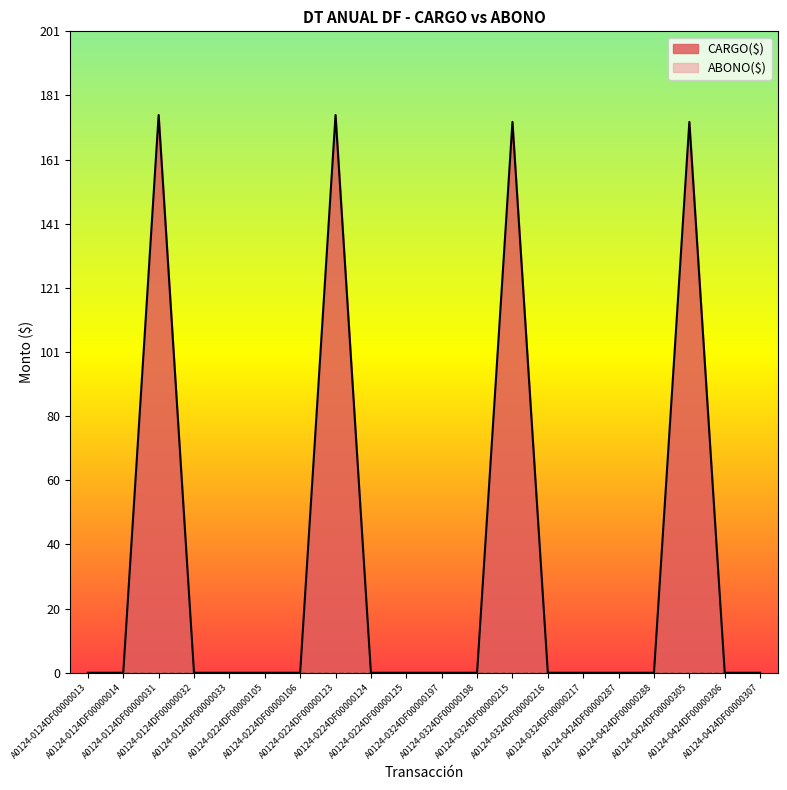

Reading left to right, extract all data points from this chart.

0.0	0.0	175.0	0.0	0.0	0.0	0.0	175.0	0.0	0.0	0.0	0.0	172.8	0.0	0.0	0.0	0.0	172.8	0.0	0.0